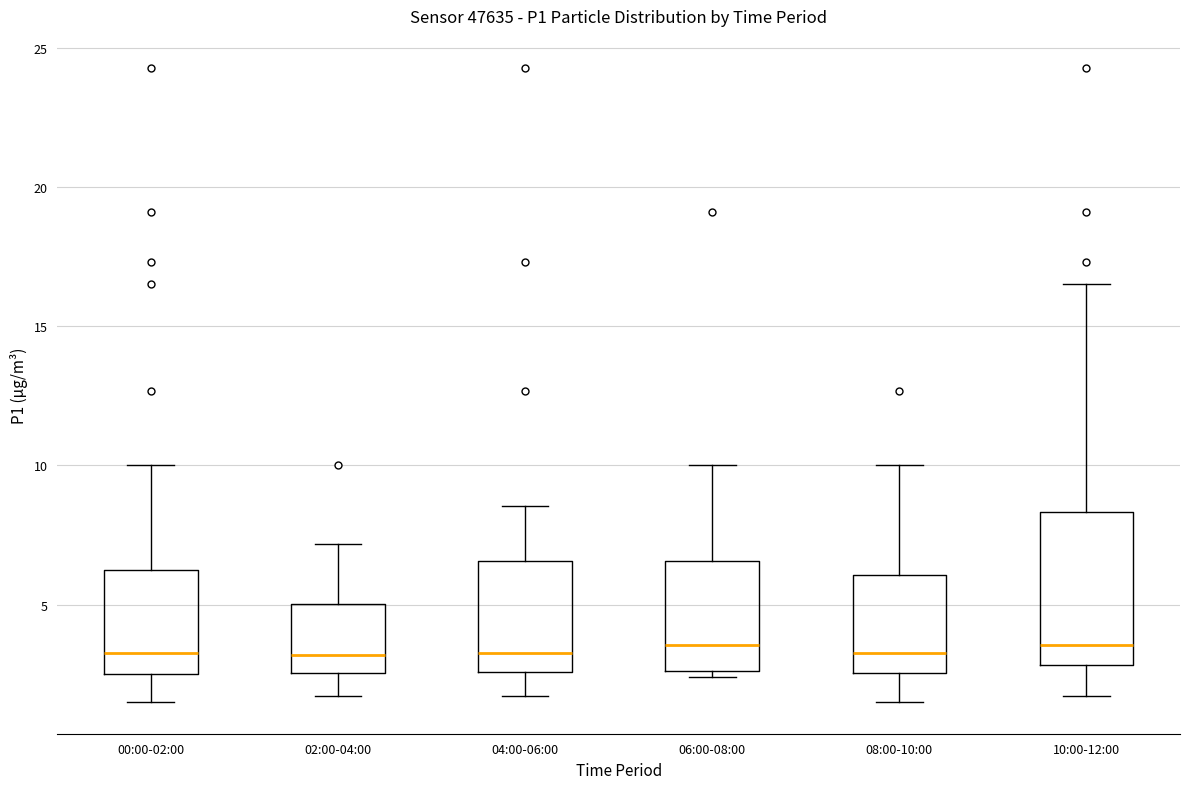

Reading left to right, read every box against the y-axis: the position of its median line, the range the box covers, and the ends of its whiskers. The values are not printed on the chart, so give them approximately, as read against the axis.

00:00-02:00: median 3.5, box 2.5 to 6.0, whiskers 1.5 to 10.0
02:00-04:00: median 3.0, box 2.5 to 5.0, whiskers 1.5 to 7.0
04:00-06:00: median 3.5, box 2.5 to 6.5, whiskers 1.5 to 8.5
06:00-08:00: median 3.5, box 2.5 to 6.5, whiskers 2.5 (just below the box's lower edge) to 10.0
08:00-10:00: median 3.5, box 2.5 to 6.0, whiskers 1.5 to 10.0
10:00-12:00: median 3.5, box 3.0 to 8.5, whiskers 1.5 to 16.5